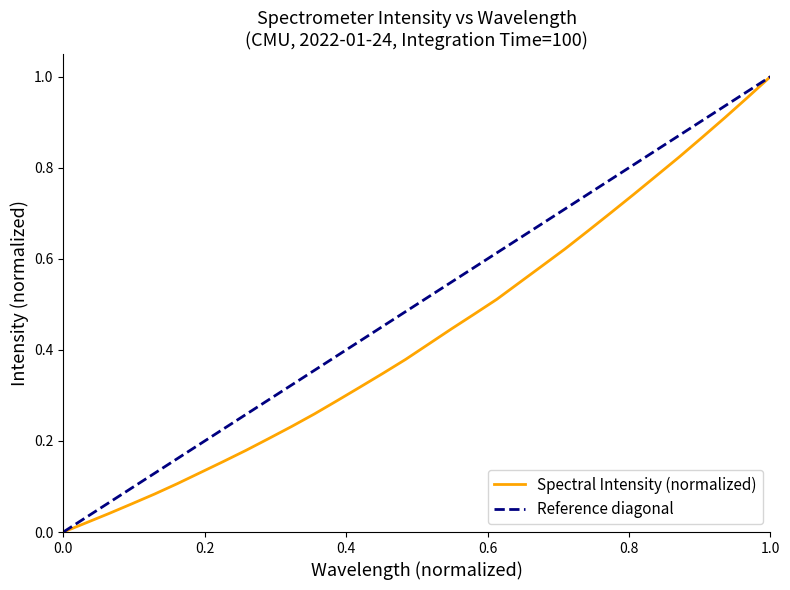

True or false: Spectral Intensity (normalized) has a value of 1.0 at 1.0.

True